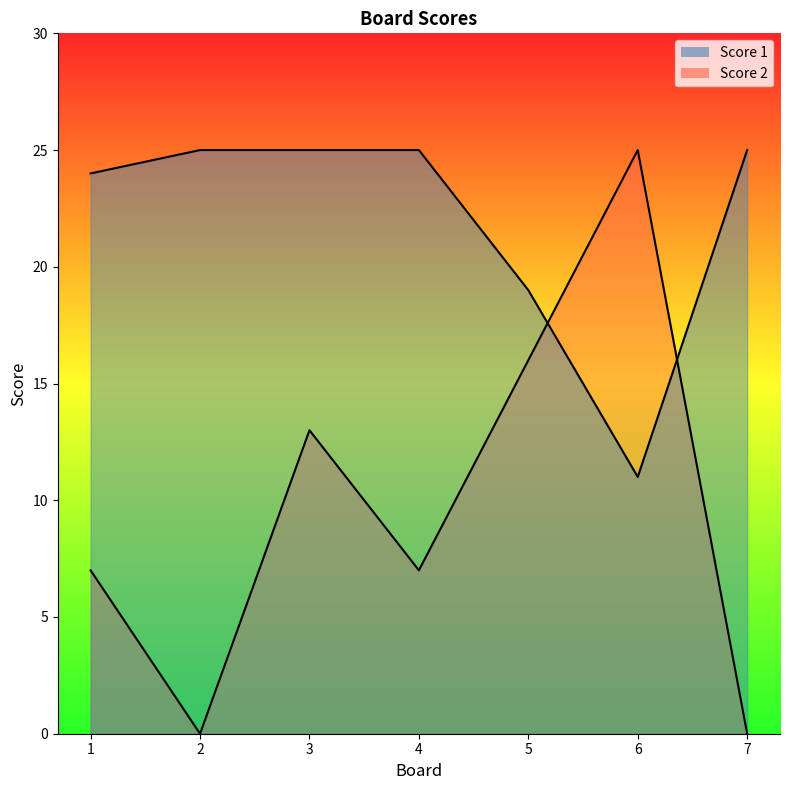

True or false: Score 2 has more than 1 interior local peaks.

True